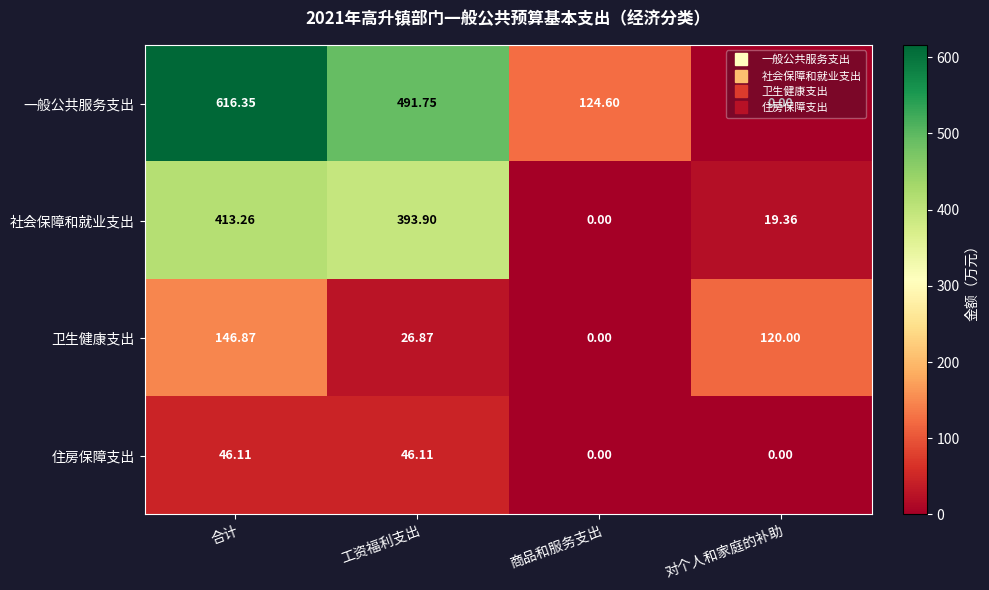

At how many categories does at least one series exceed 213?

2